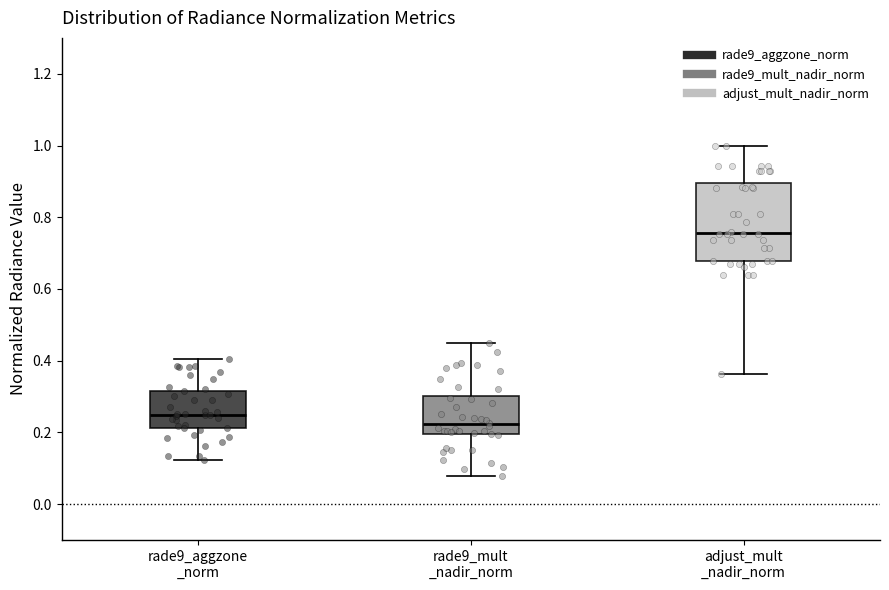

Reading left to right, transcribe this box plot: for each box, give where its median line is, the range the box spans, and where its two whiskers end, as read against the y-axis. The values are not printed on the chart, so give them approximately, as read against the axis.

rade9_aggzone _norm: median 0.26, box 0.22 to 0.32, whiskers 0.12 to 0.40
rade9_mult _nadir_norm: median 0.22, box 0.20 to 0.30, whiskers 0.08 to 0.44
adjust_mult _nadir_norm: median 0.76, box 0.68 to 0.90, whiskers 0.36 to 1.00